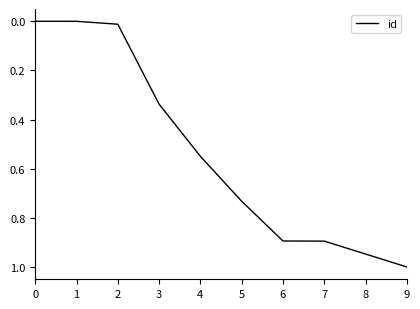

What is the difference between the maximum and minimum values?

1.0